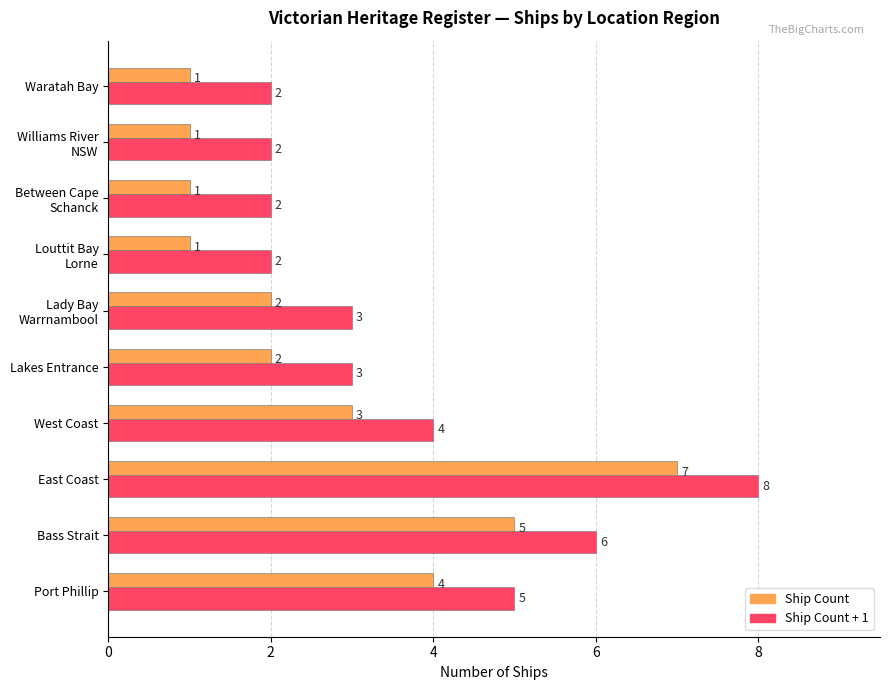

Which label corresponds to the largest value in the chart?

East Coast